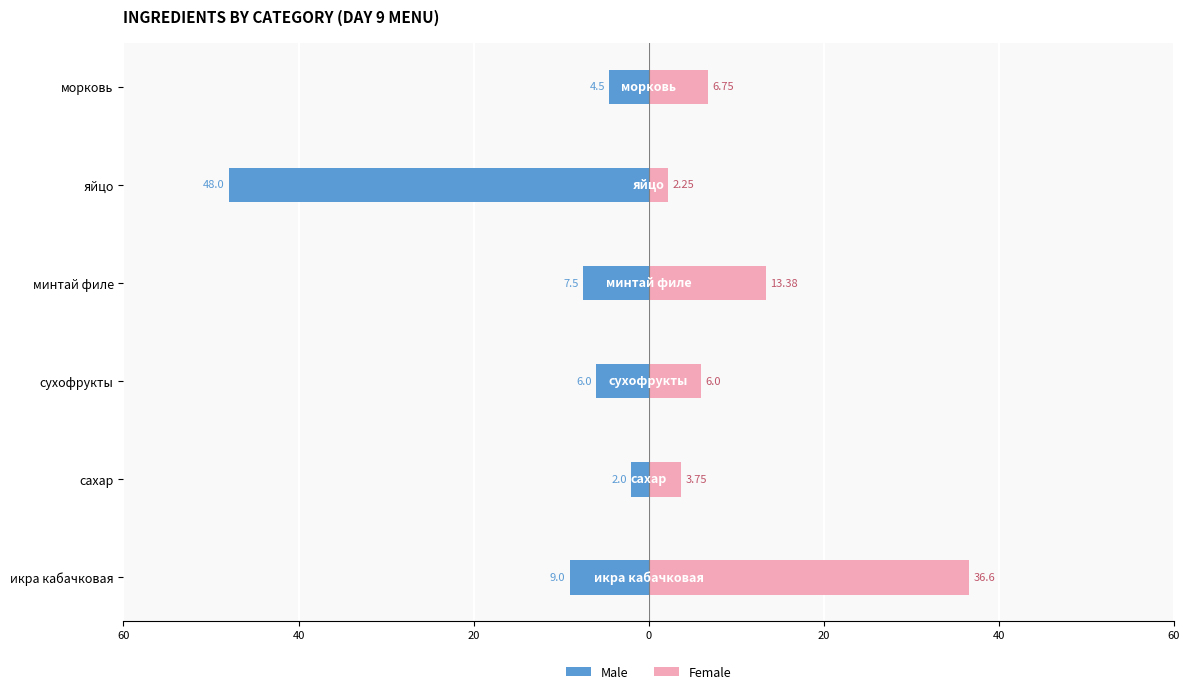

What are all the series names shown in the legend?

Male, Female